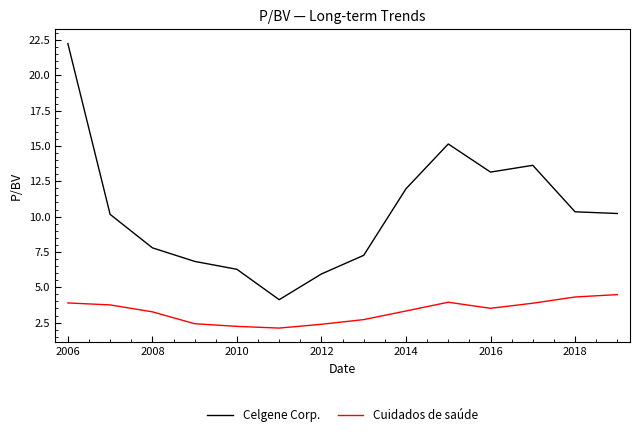

What is the difference between the maximum and minimum values in the Cuidados de saúde series?

2.4